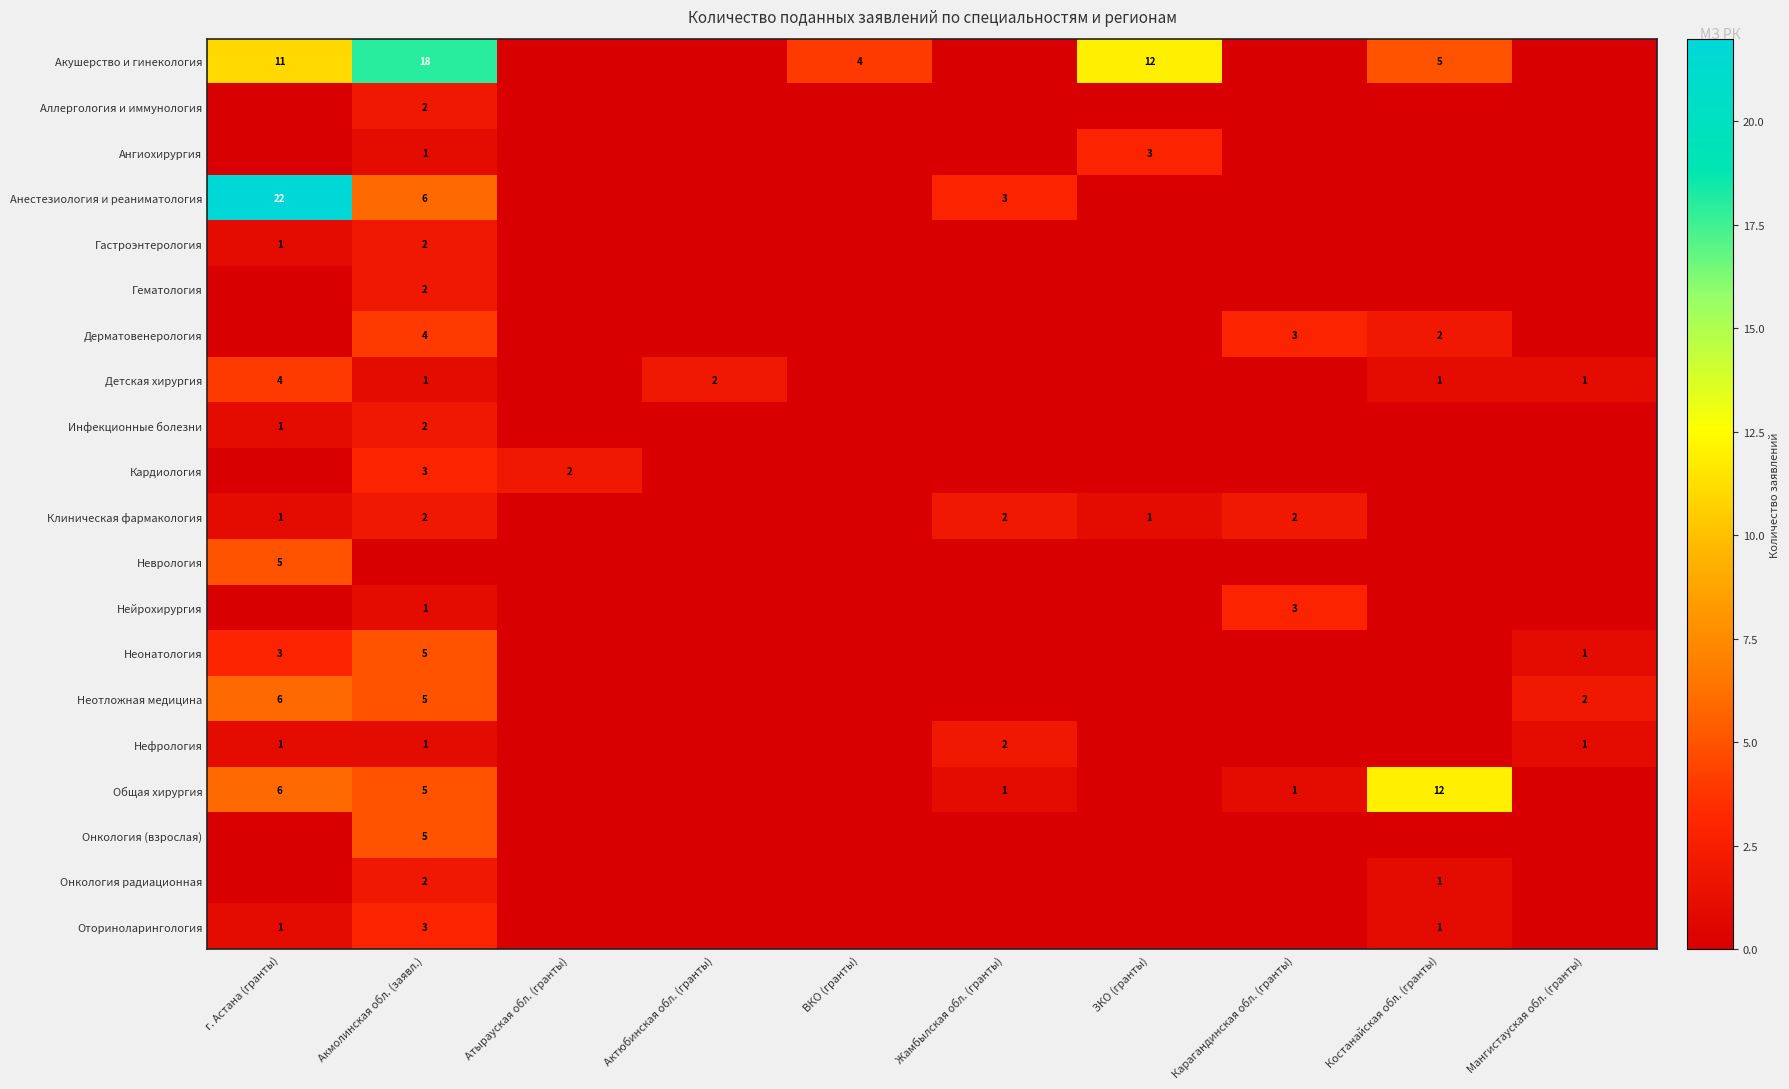

At which category is the sum across all series the highest?

Акмолинская обл. (заявл.)